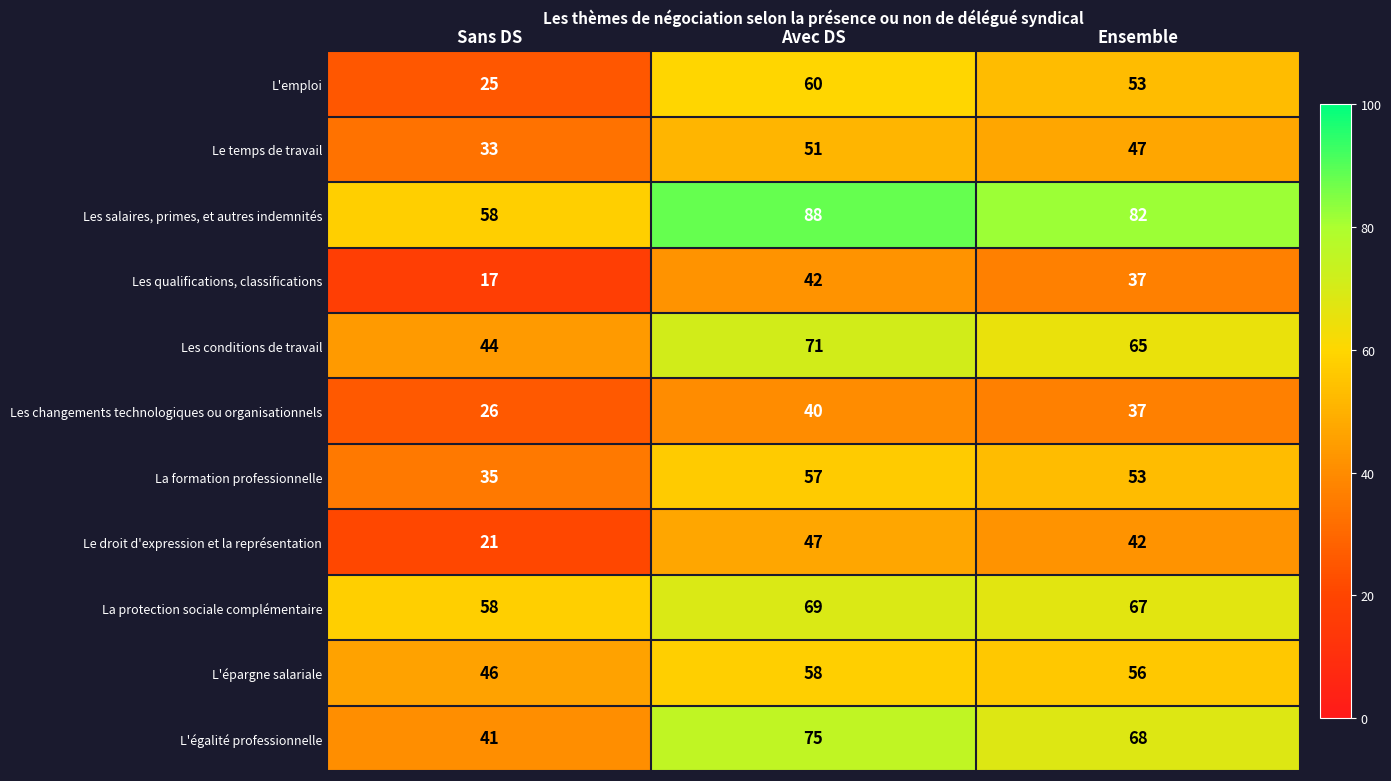

How many Les conditions de travail values are between 44 and 71?

3